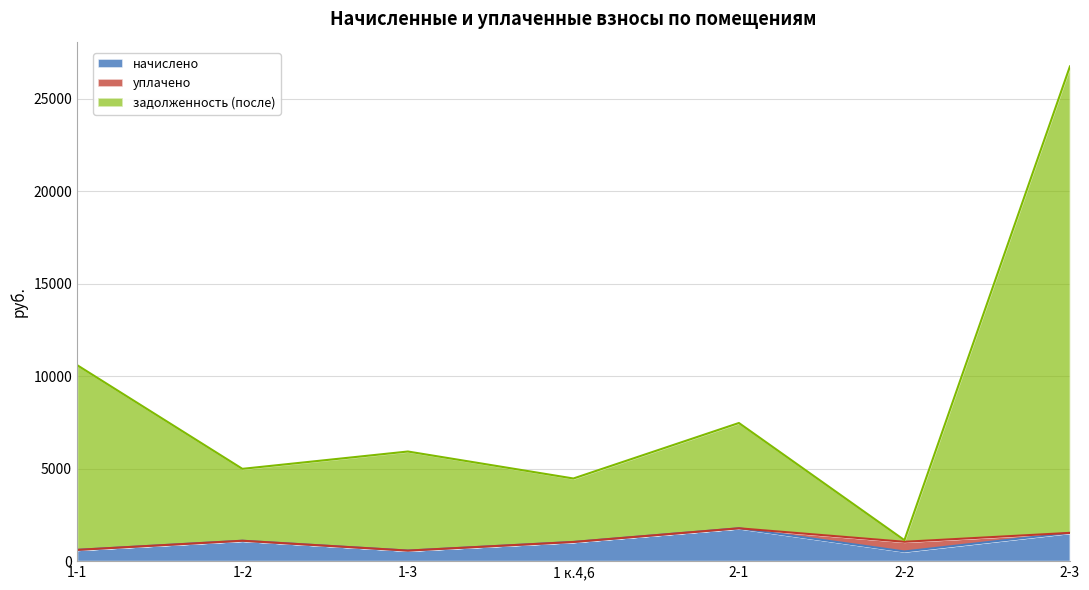

Does the chart have visible grid lines?

Yes